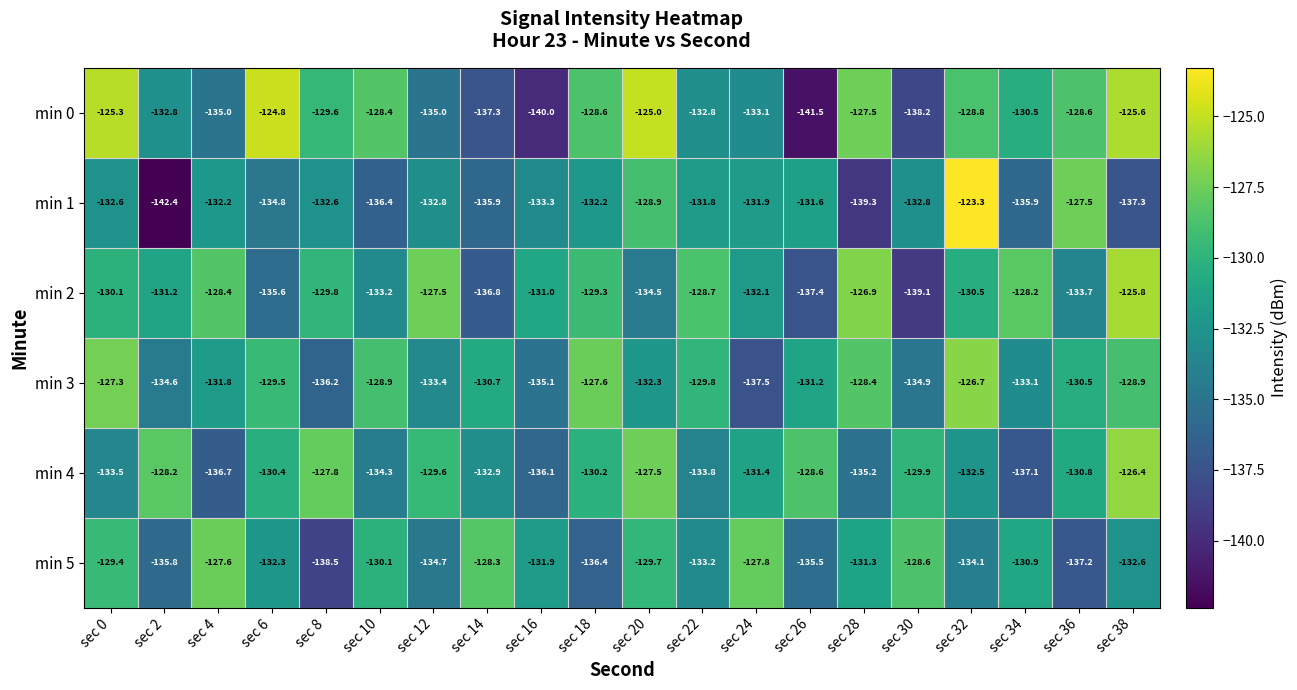

Which series changed the most between sec 26 and sec 32?

min 0